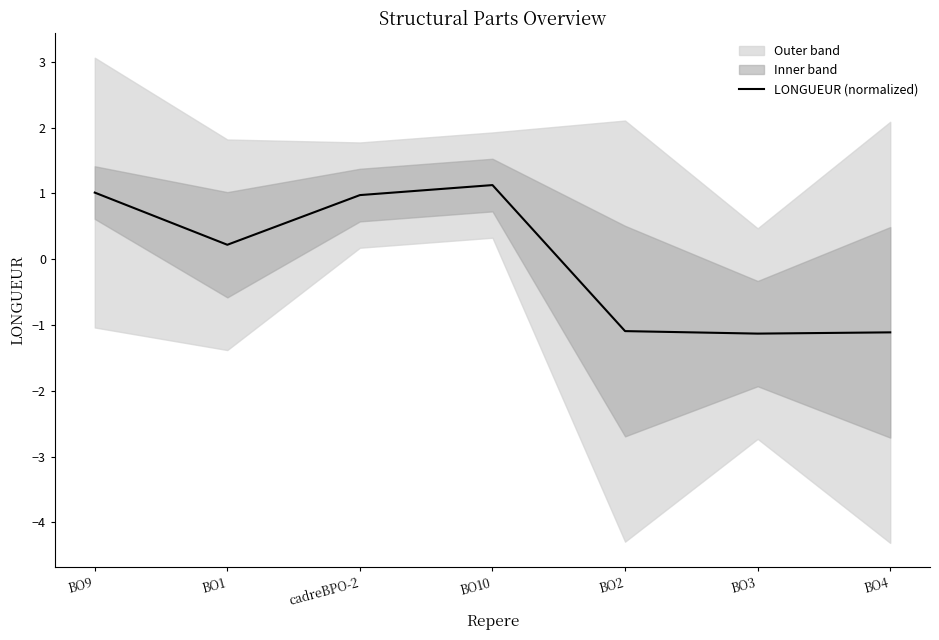

At which label does the data first exceed 0?

BO9